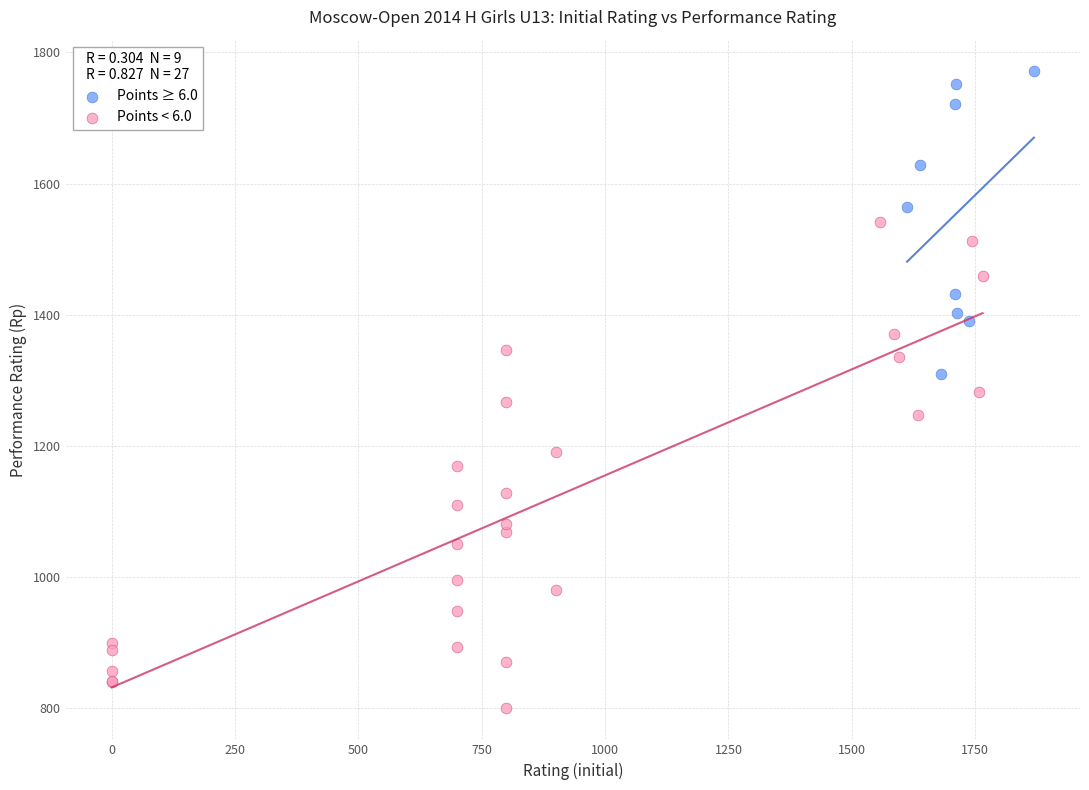

Which series has the widest spread of Y values?

Points < 6.0